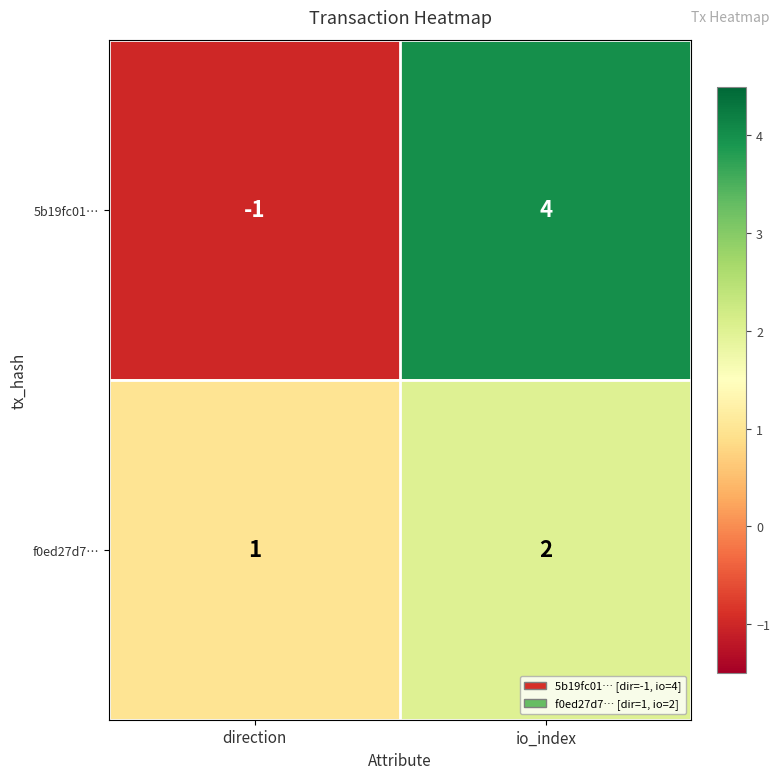

At which label does 5b19fc01… reach its peak?

io_index